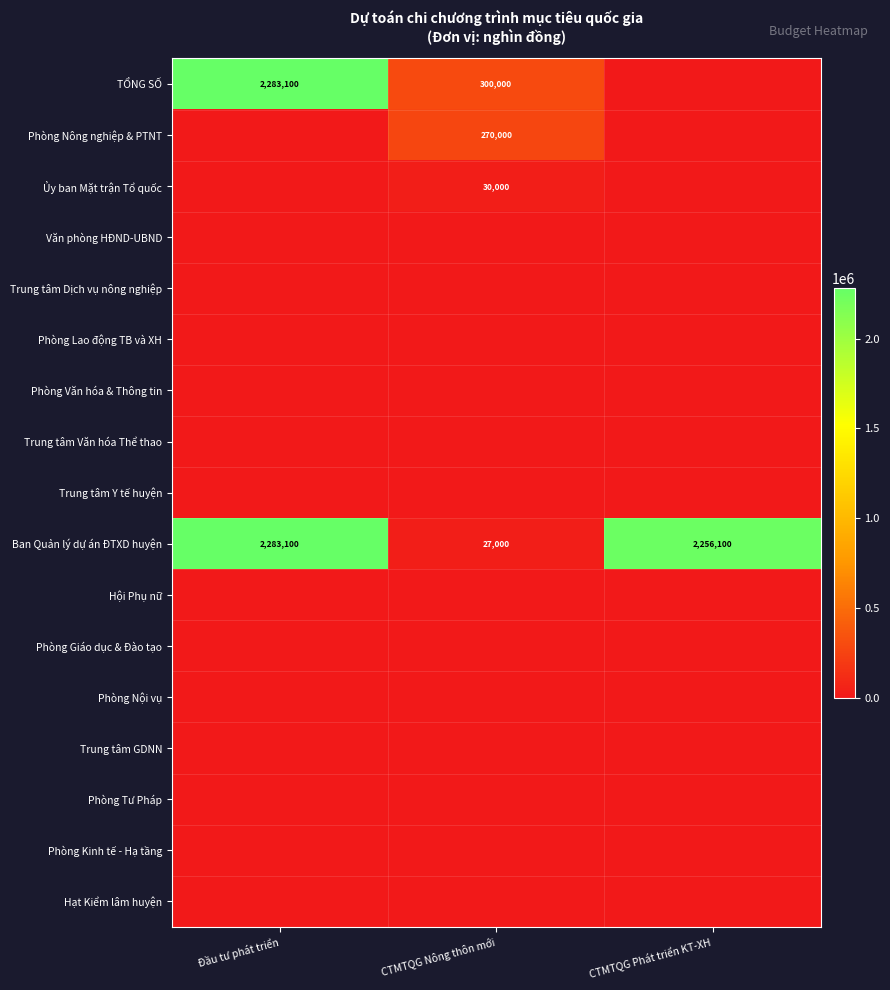

Where is Ban Quản lý dự án ĐTXD huyện nearest to the value 1155050?

CTMTQG Phát triển KT-XH